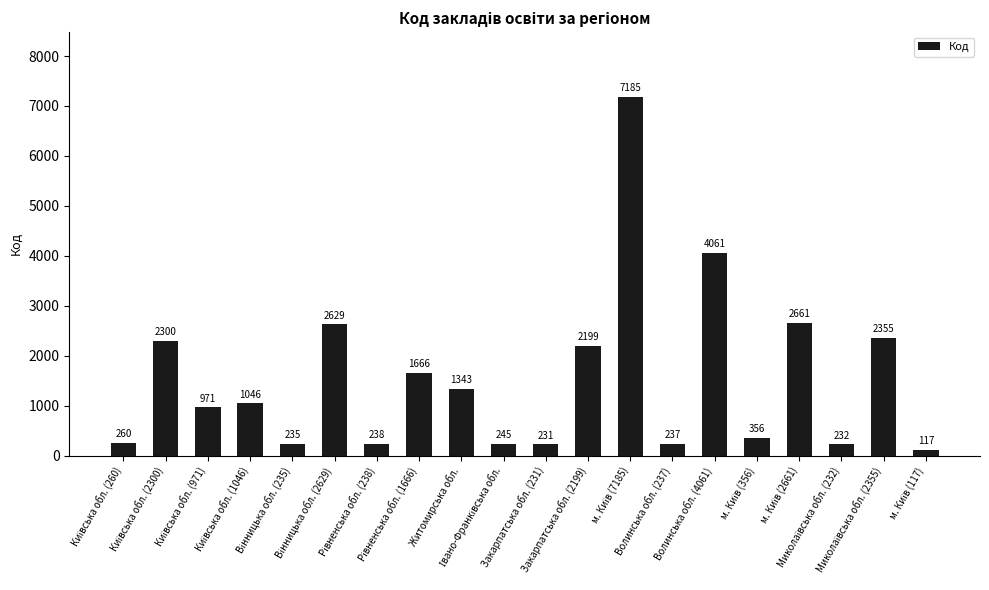

Reading left to right, what are all the values shown in this chart?

260	2300	971	1046	235	2629	238	1666	1343	245	231	2199	7185	237	4061	356	2661	232	2355	117